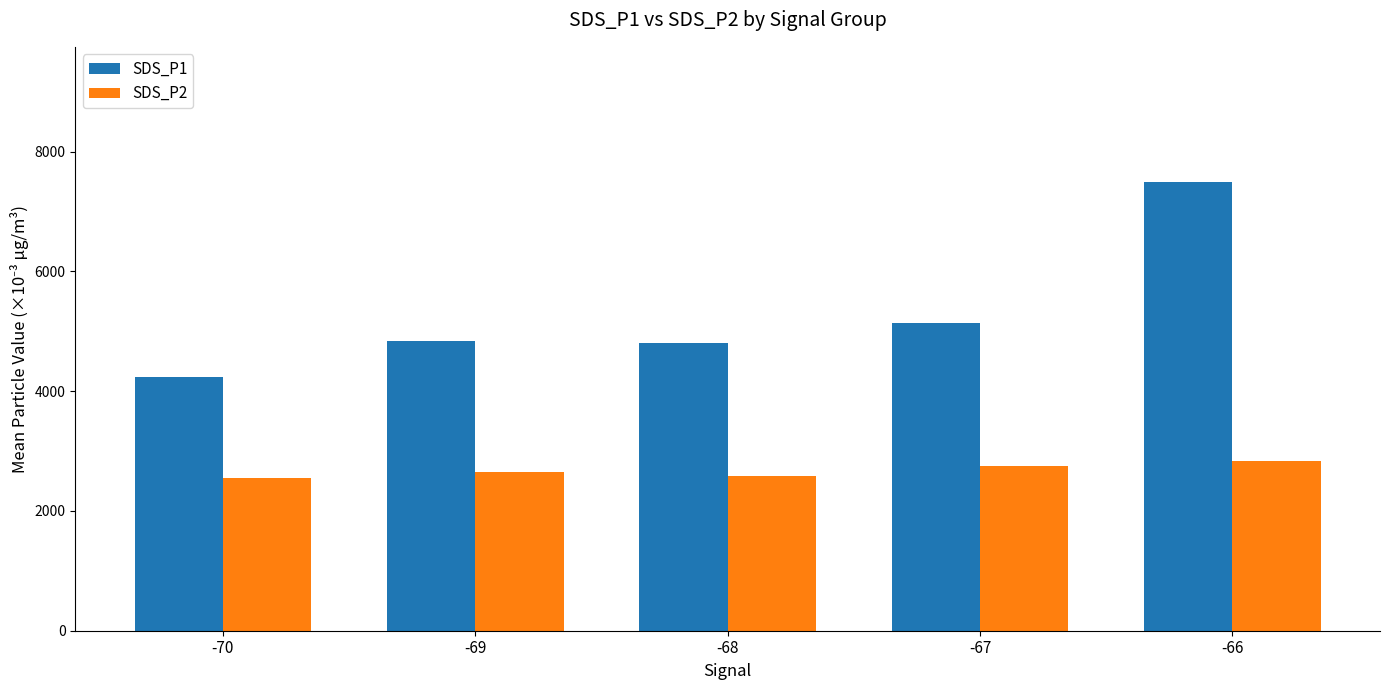

What is the total value across all series at -67?

7883.7